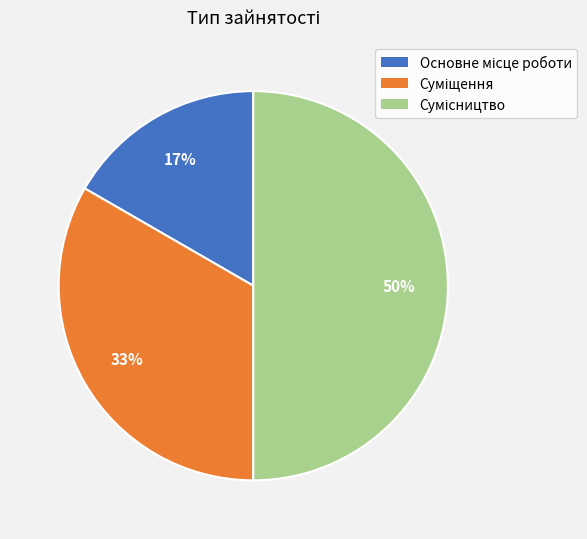

To the nearest percent, what is the difference between the largest and smallest slice percentages?

33%